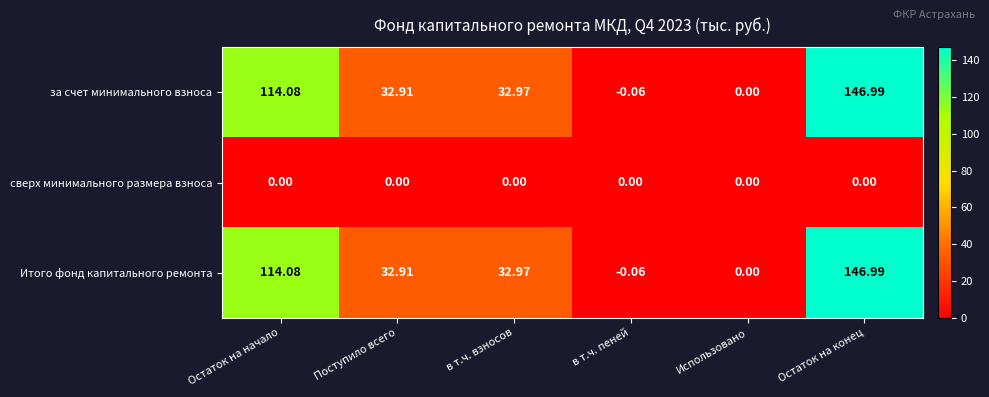

Rank the categories by за счет минимального взноса value from lowest to highest.

в т.ч. пеней, Использовано, Поступило всего, в т.ч. взносов, Остаток на начало, Остаток на конец